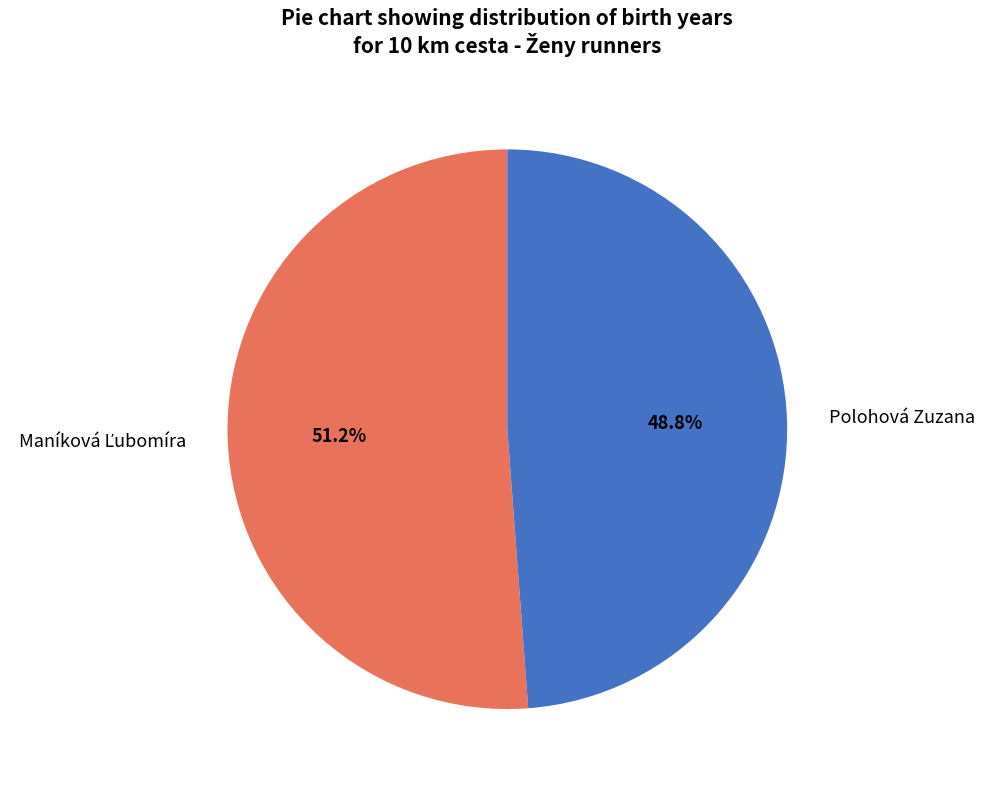

To the nearest percent, what percentage of the pie is Polohová Zuzana?

49%